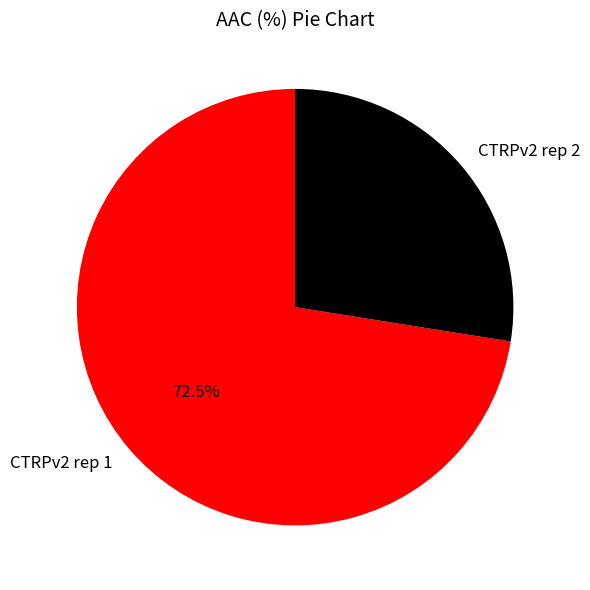

What is the ratio of the value at CTRPv2 rep 2 to the value at CTRPv2 rep 1?

0.4